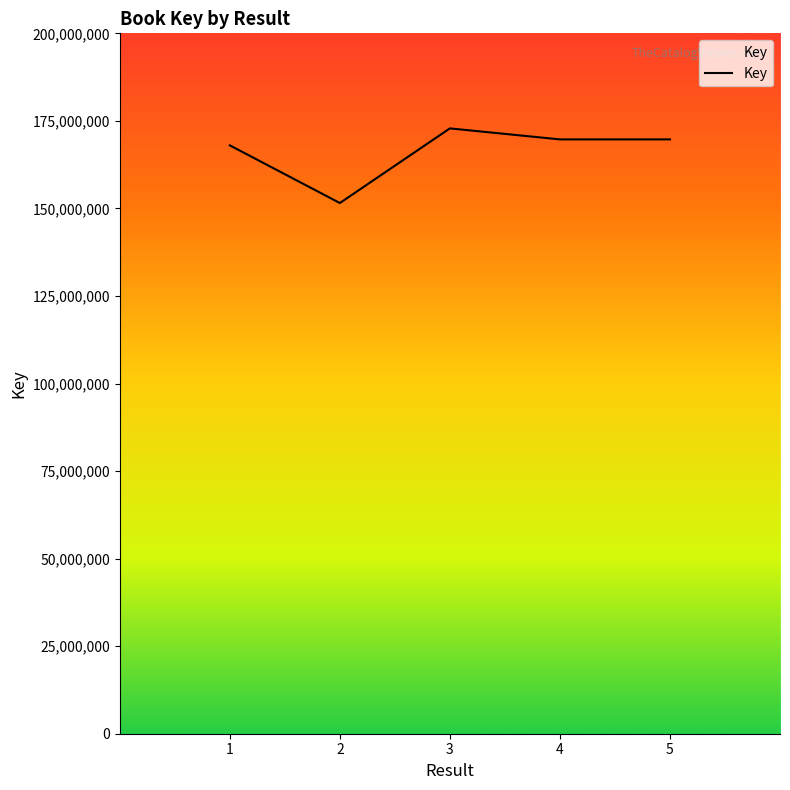

What is the change in value from 2 to 3?

+21312118